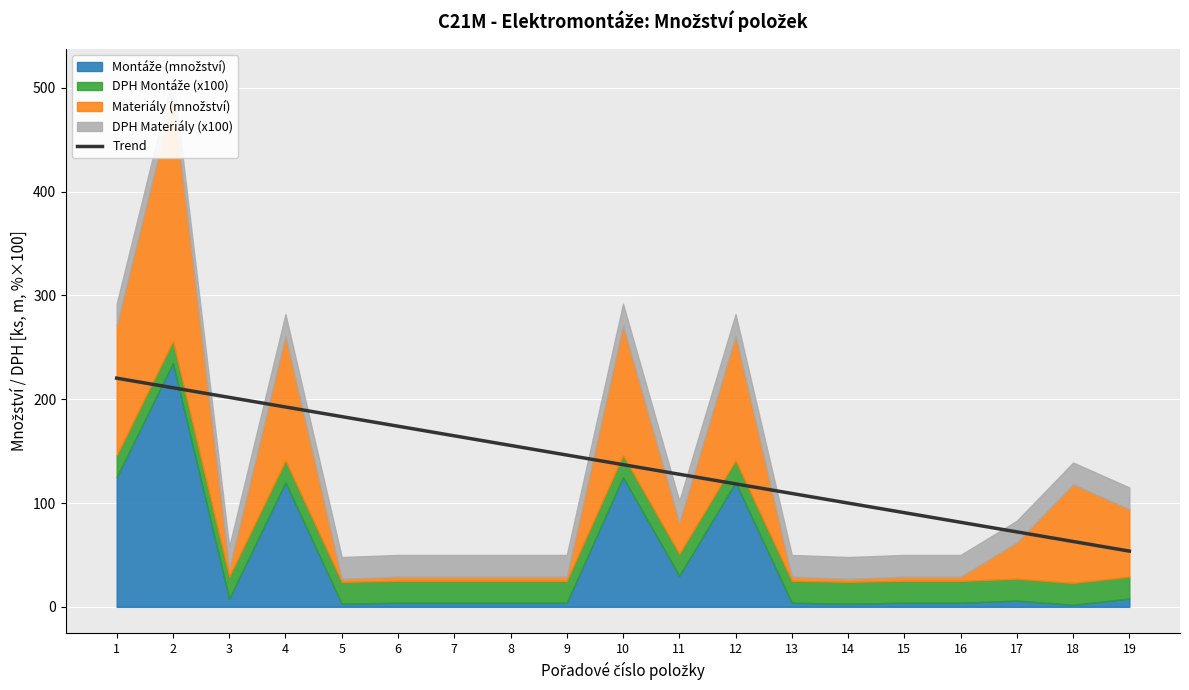

Which category has the highest value across all series?

1